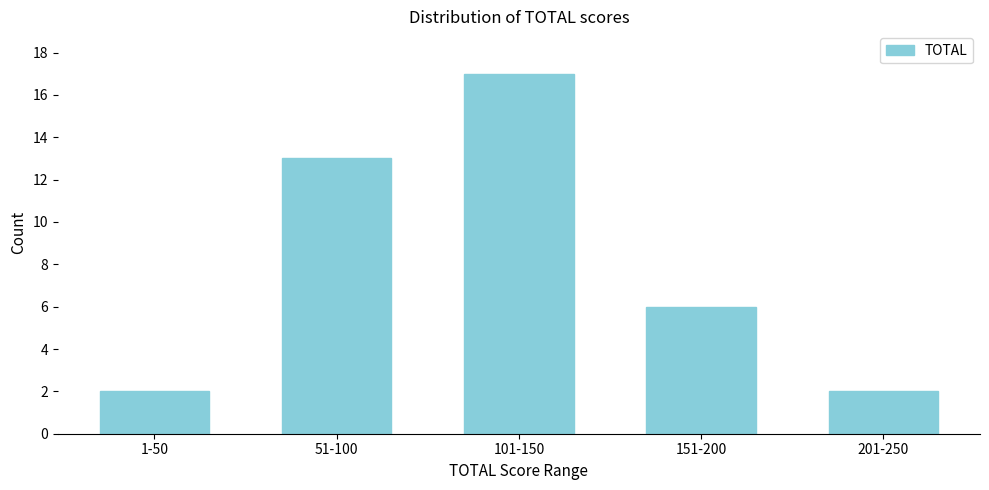

Reading left to right, extract all data points from this chart.

1-50=2	51-100=13	101-150=17	151-200=6	201-250=2